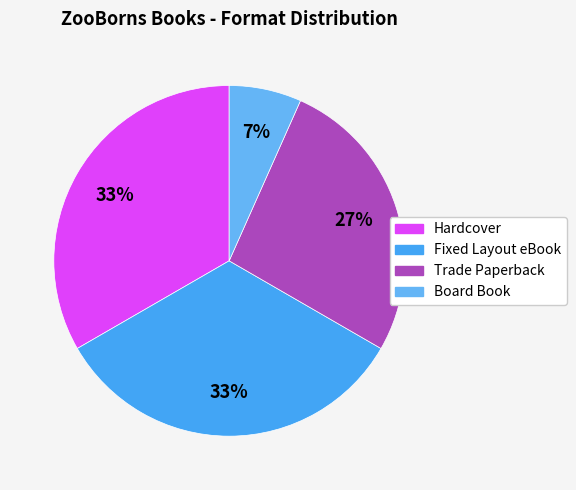

How many segments does this pie chart have?

4